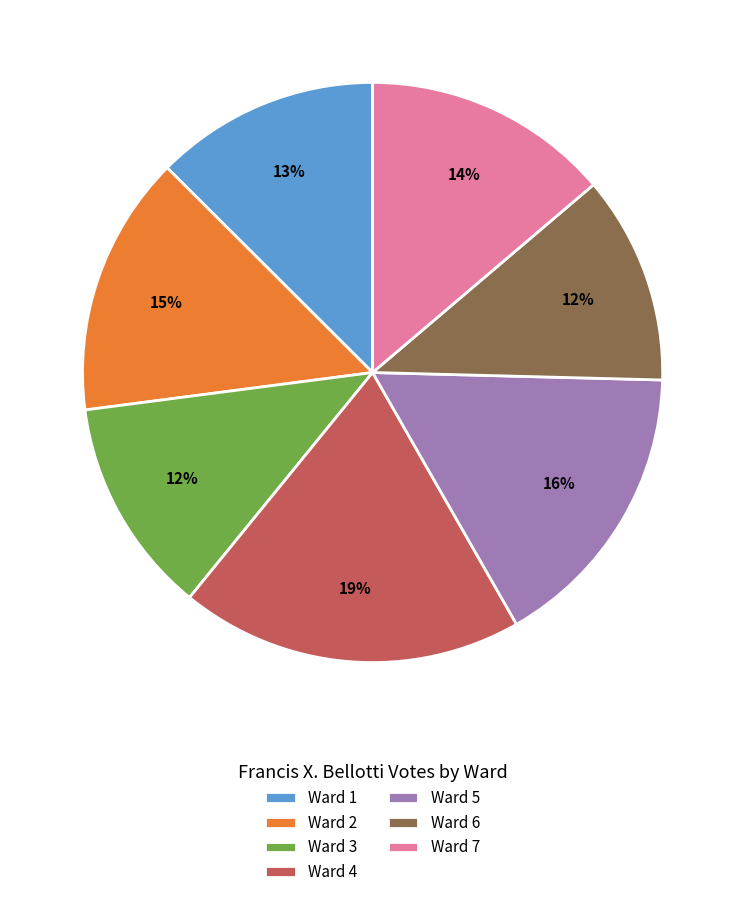

Is there any slice that represents more than half of the pie?

No